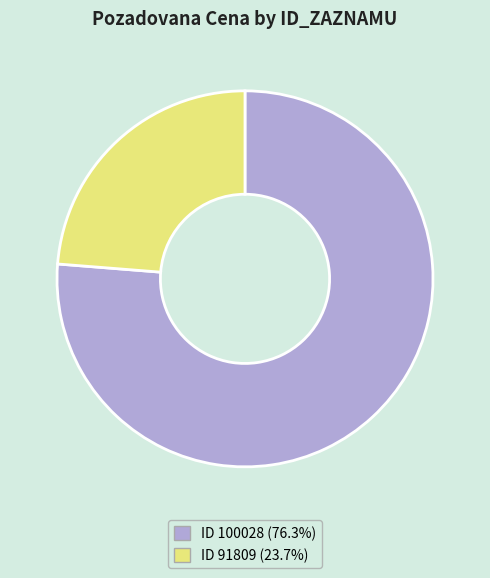

Approximately how many times larger is the value at ID 100028 (76.3%) compared to ID 91809 (23.7%)?

3.2